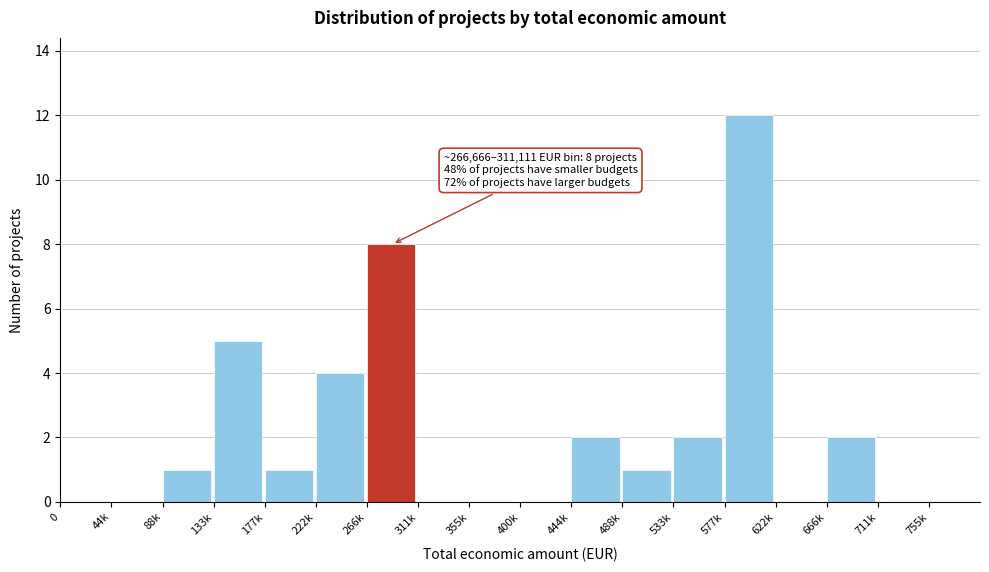

Reading left to right, transcribe all the data shown in this chart.

0=0	44k=0	88k=1	133k=5	177k=1	222k=4	266k=8	311k=0	355k=0	400k=0	444k=2	488k=1	533k=2	577k=12	622k=0	666k=2	711k=0	755k=0